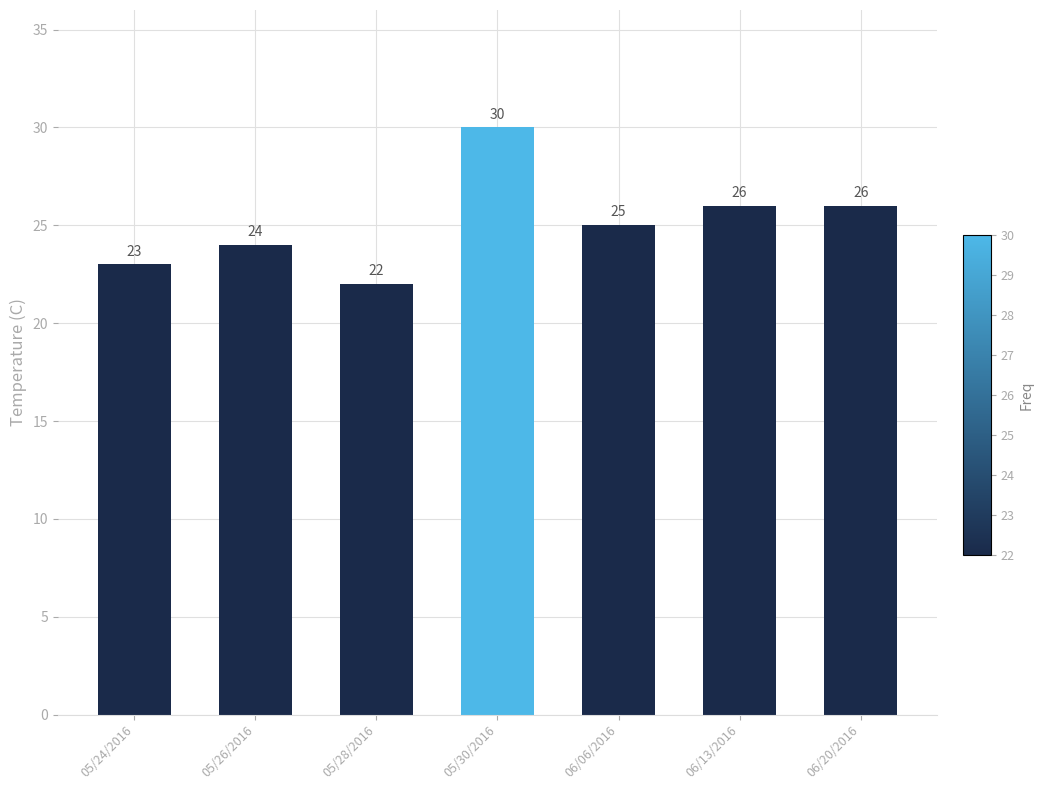

What is the sum of all values?

176